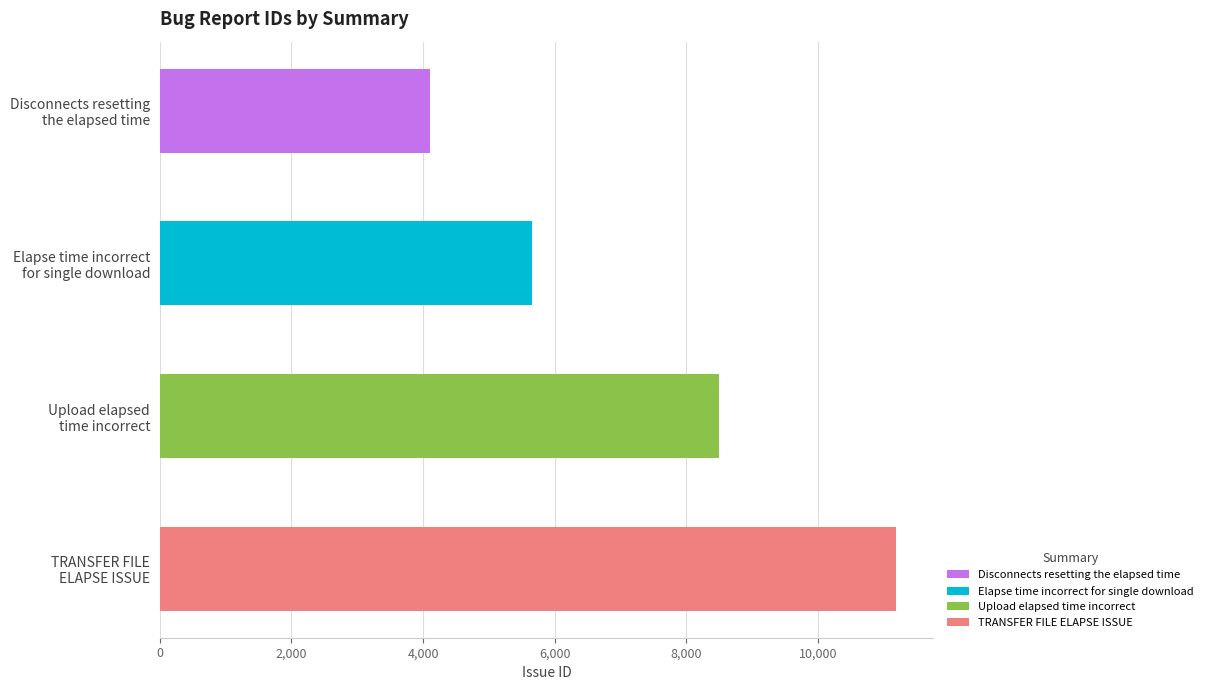

Reading top to bottom, transcribe all the data shown in this chart.

4108	5657	8505	11190